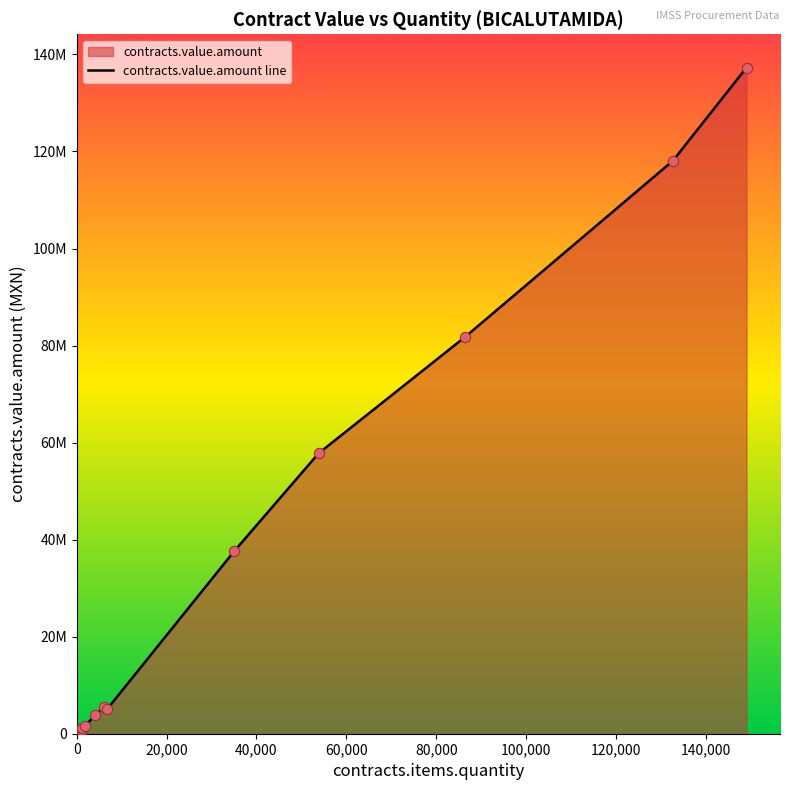

What is the total value across all series at 132657?

236129460